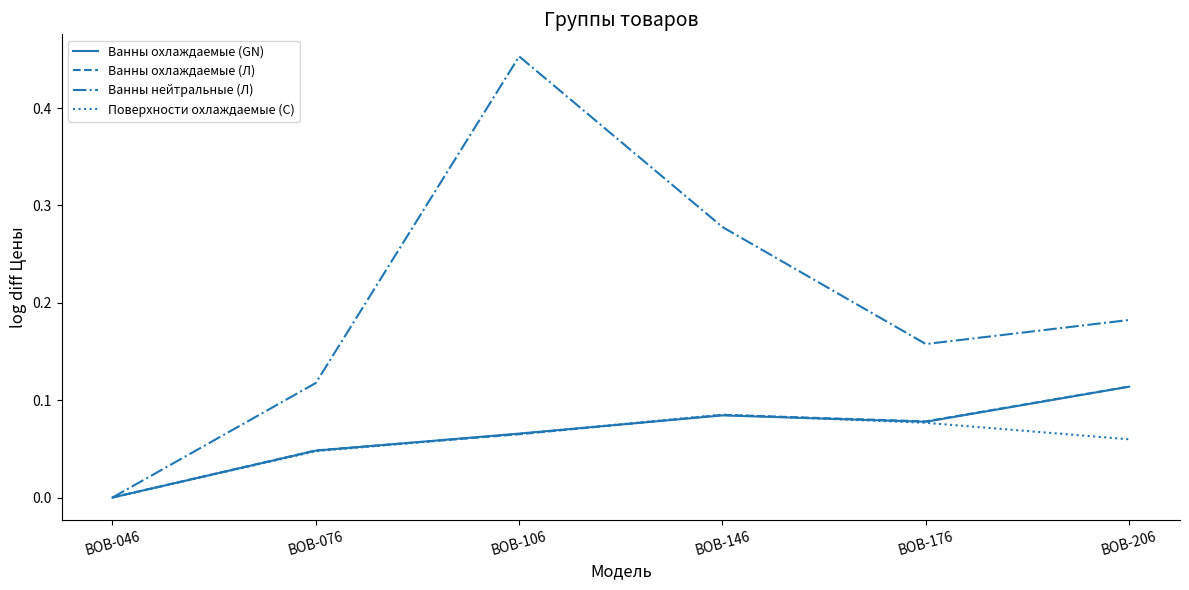

Between ВОВ-046 and ВОВ-106, which series saw the biggest shift?

Ванны нейтральные (Л)